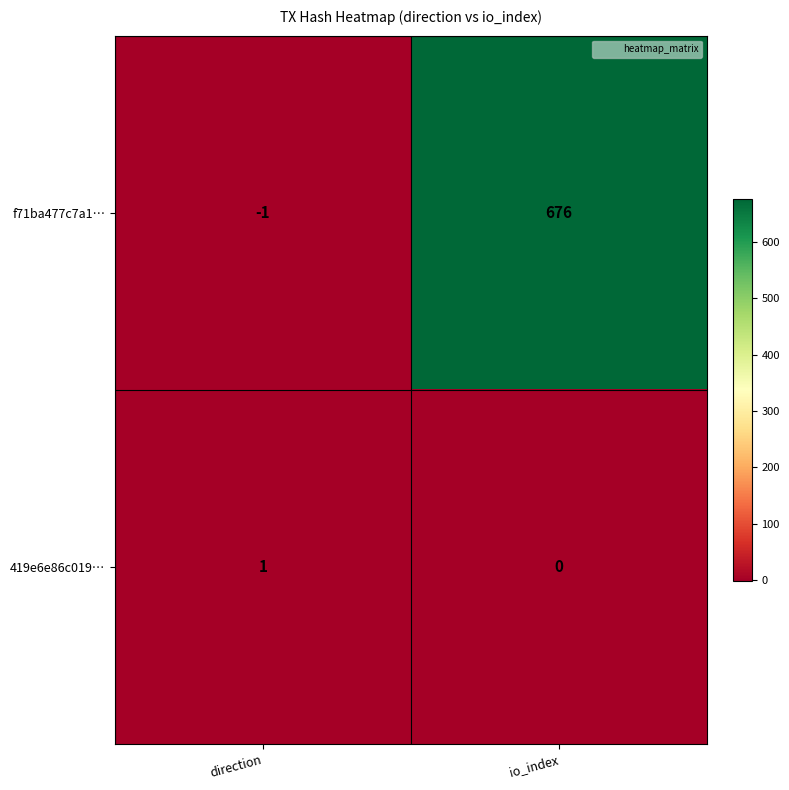

True or false: f71ba477c7a1… has a value of 1191 at io_index.

False